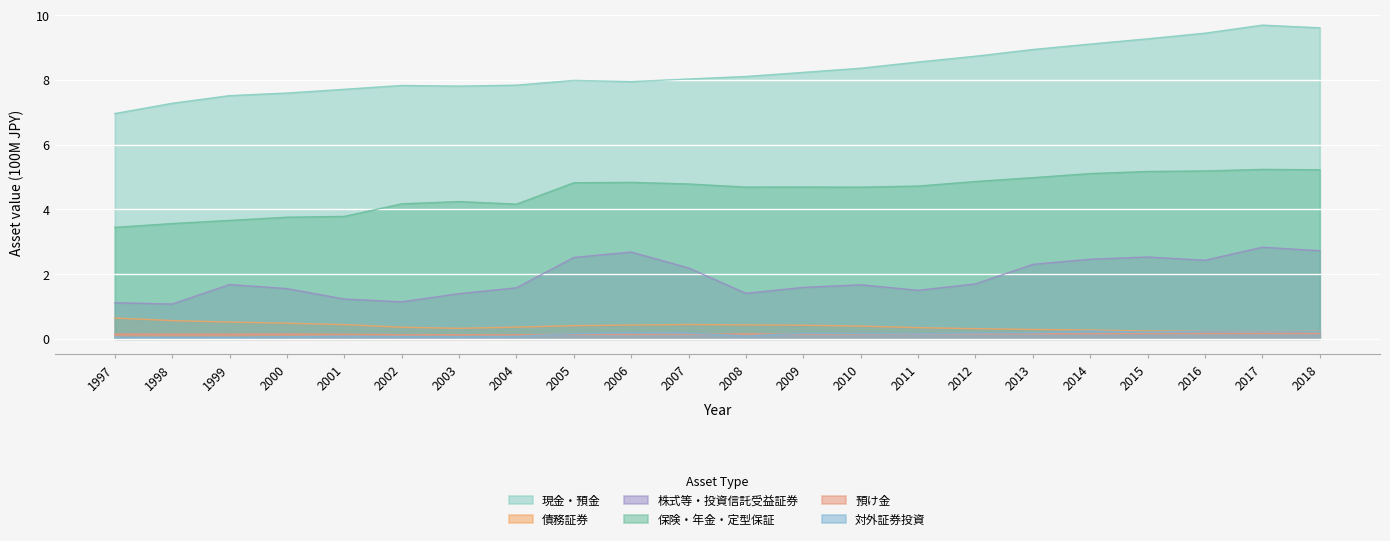

Rank the series at 2009 from lowest to highest value.

預け金, 対外証券投資, 債務証券, 株式等・投資信託受益証券, 保険・年金・定型保証, 現金・預金